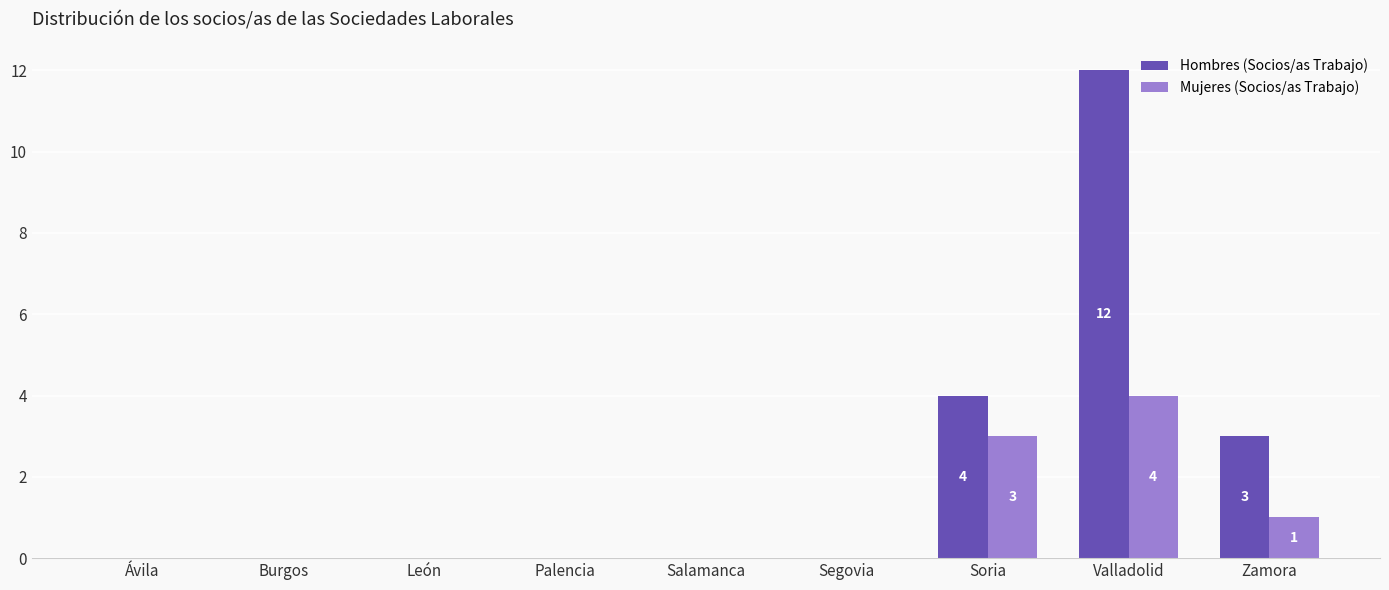

How many data points does each series have?

9